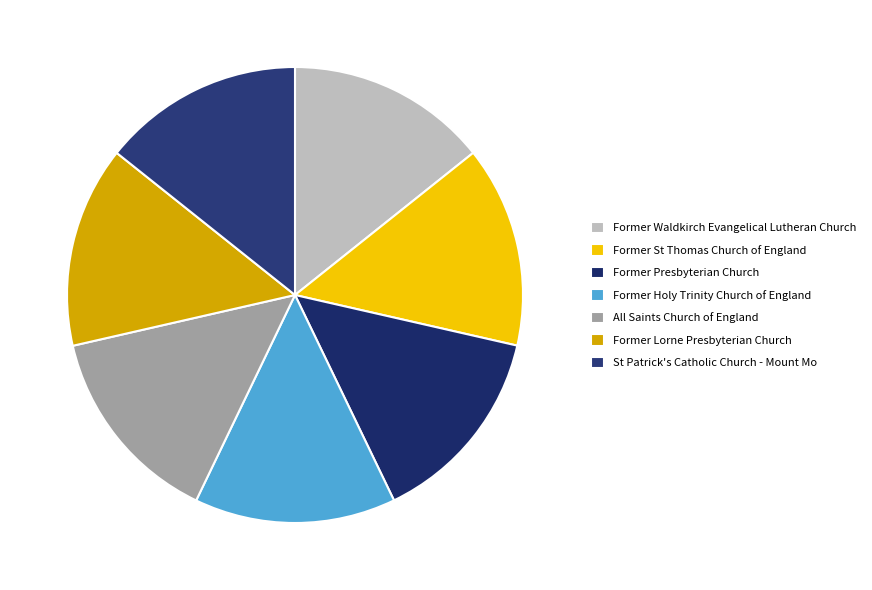

Which category has the smallest portion of the pie?

Former Waldkirch Evangelical Lutheran Church